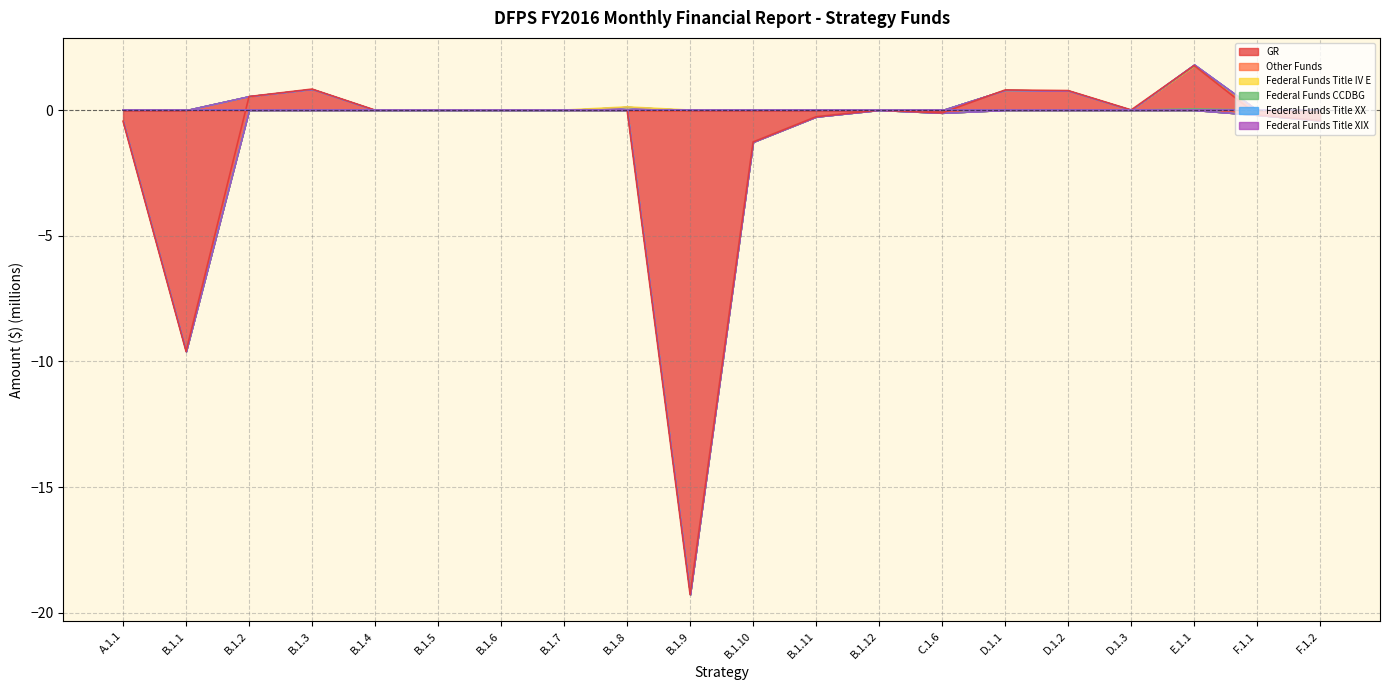

What position from the right is B.1.2?

18